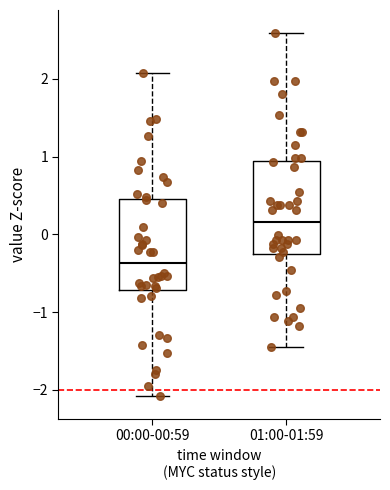

Reading left to right, transcribe this box plot: for each box, give where its median line is, the range the box spans, and where its two whiskers end, as read against the y-axis. The values are not printed on the chart, so give them approximately, as read against the axis.

00:00-00:59: median -0.4, box -0.7 to 0.5, whiskers -2.1 to 2.1
01:00-01:59: median 0.2, box -0.2 to 0.9, whiskers -1.4 to 2.6